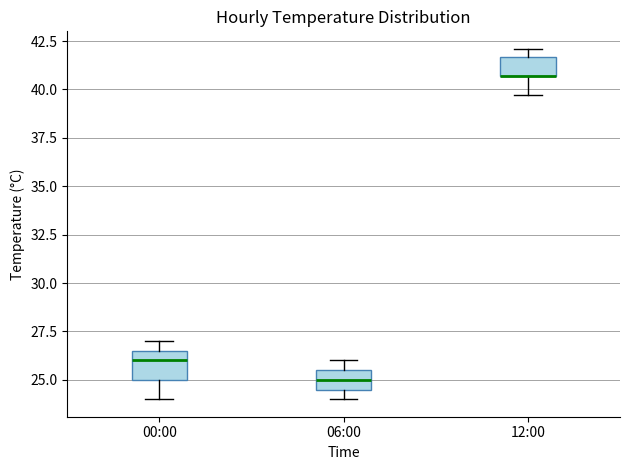

Reading left to right, transcribe this box plot: for each box, give where its median line is, the range the box spans, and where its two whiskers end, as read against the y-axis. The values are not printed on the chart, so give them approximately, as read against the axis.

00:00: median 26.0, box 25.0 to 26.5, whiskers 24.0 to 27.0
06:00: median 25.0, box 24.5 to 25.5, whiskers 24.0 to 26.0
12:00: median 40.5 (drawn on the box's lower edge), box 40.5 to 41.5, whiskers 39.5 to 42.0